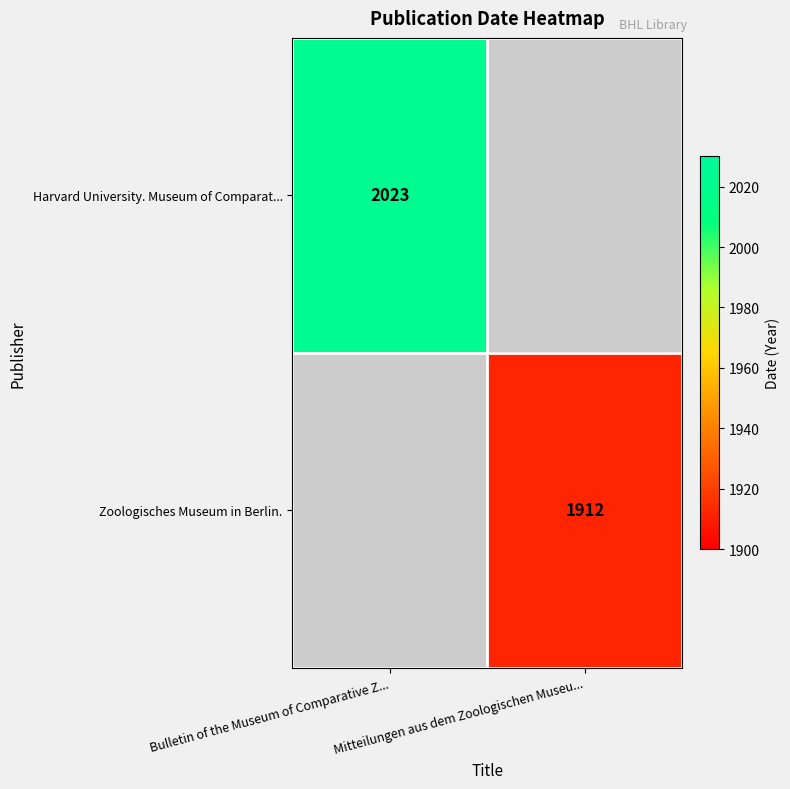

At which category does the chart reach its minimum across all series?

Mitteilungen aus dem Zoologischen Museu...